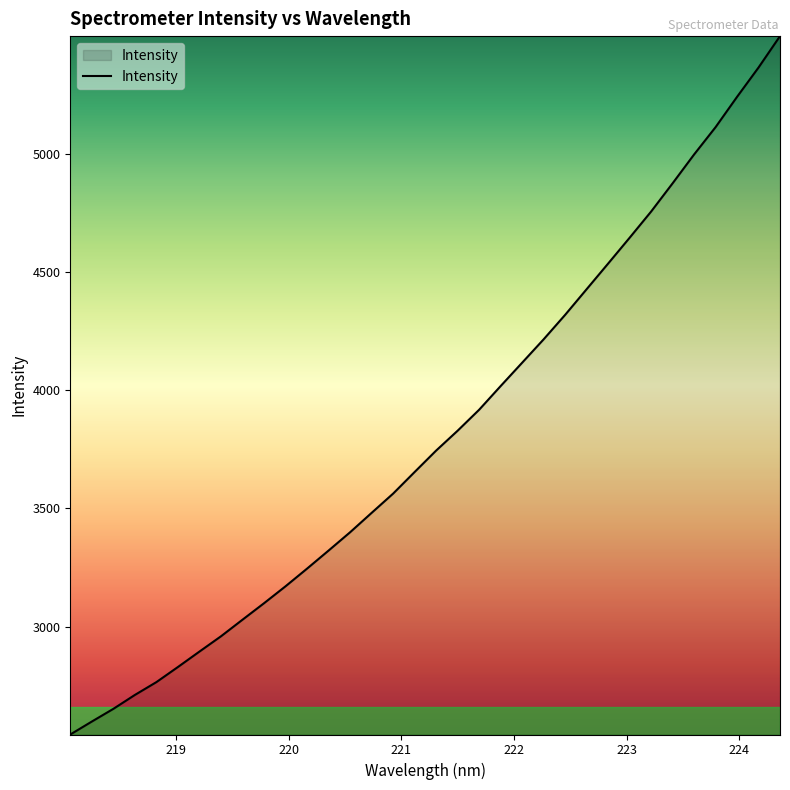

What is the greatest value displayed?

5496.6